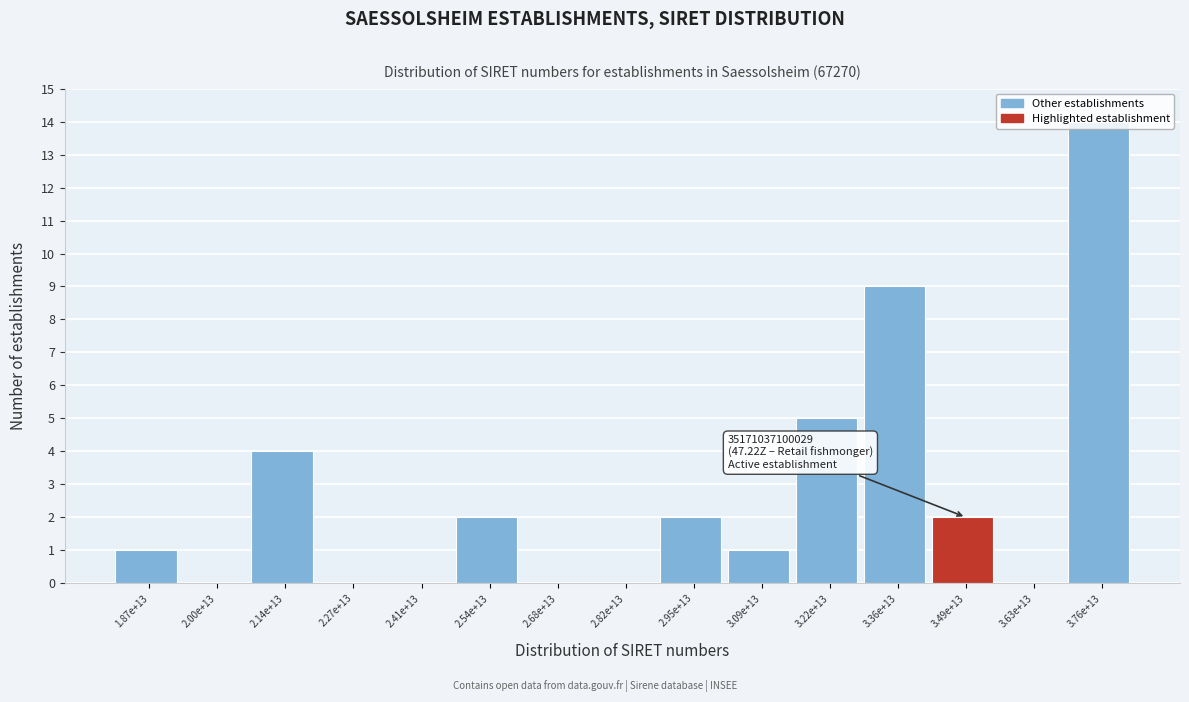

Which label corresponds to the largest value in the chart?

3.76e+13